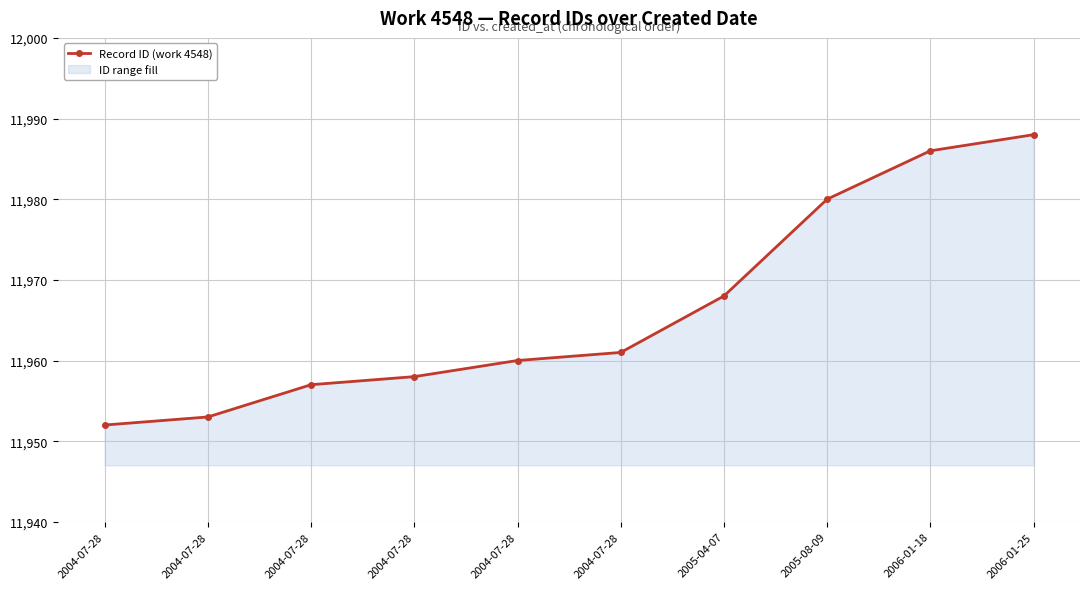

What is the smallest value displayed?

11952